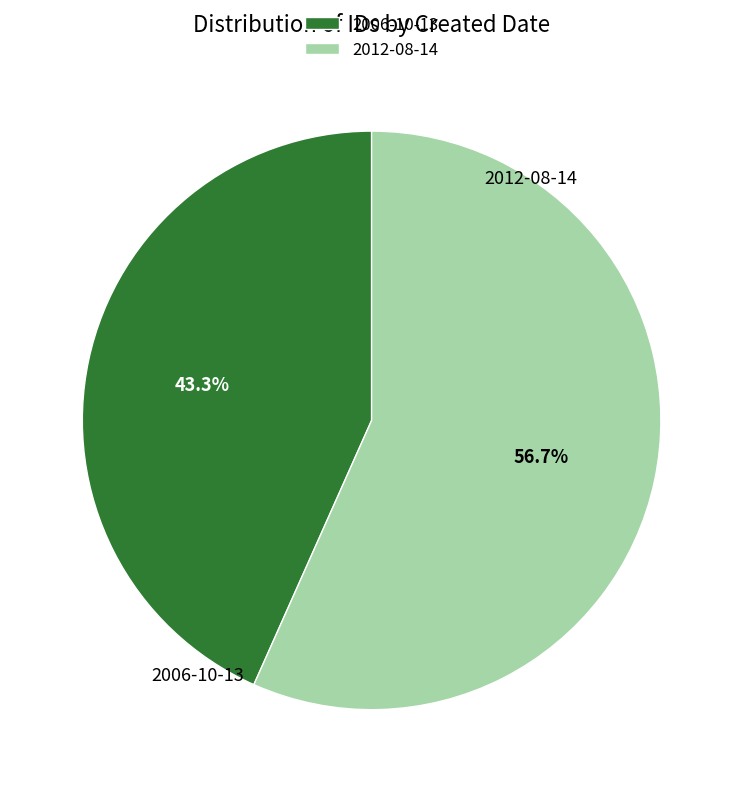

Which category has the smallest portion of the pie?

2006-10-13